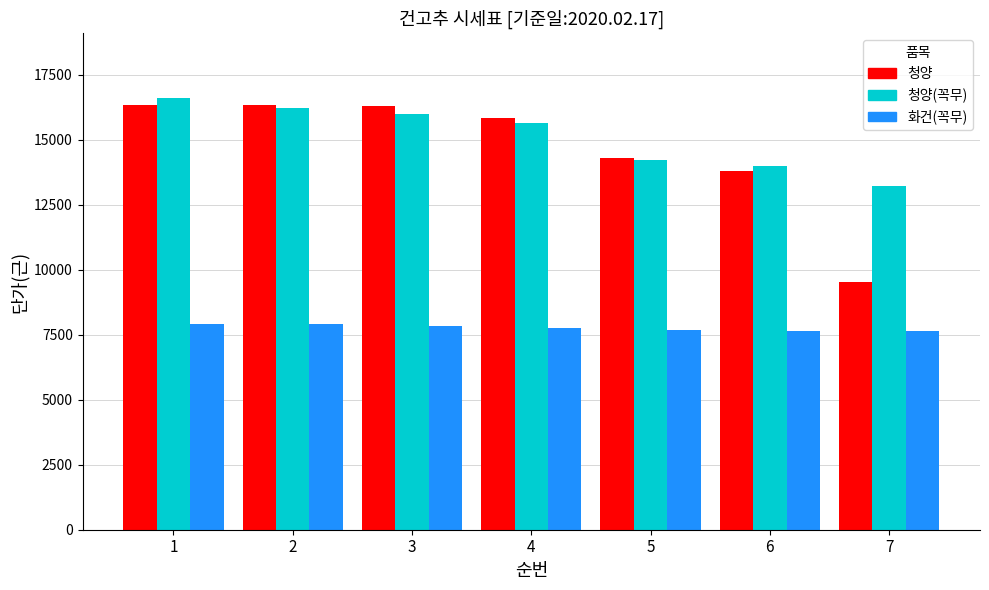

Rank the series by their maximum value, from lowest to highest.

화건(꼭무), 청양, 청양(꼭무)